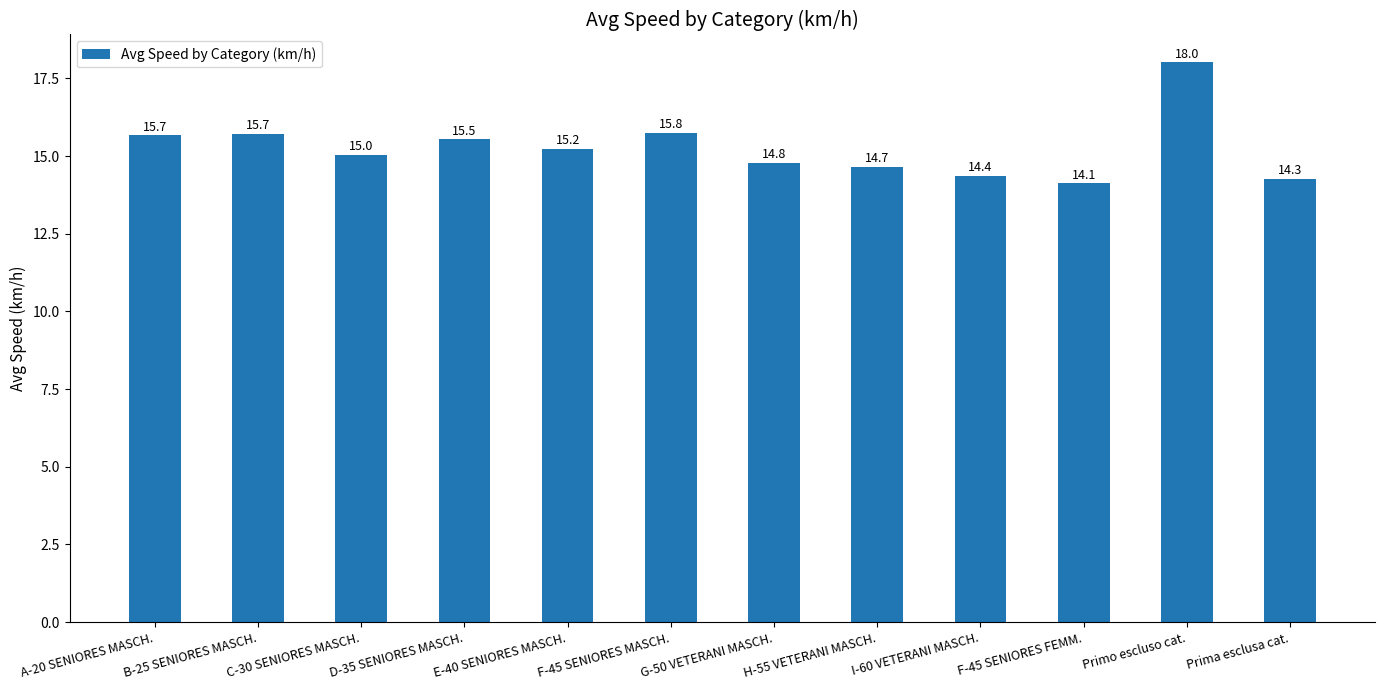

Where is the data nearest to the value 16?

F-45 SENIORES MASCH.